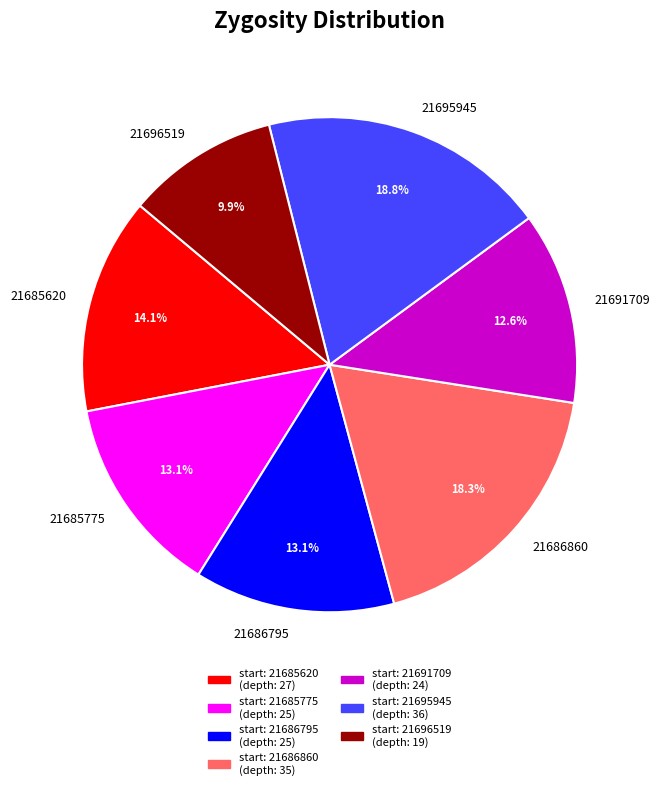

How much of the chart is everything except 21685775?

86.9%